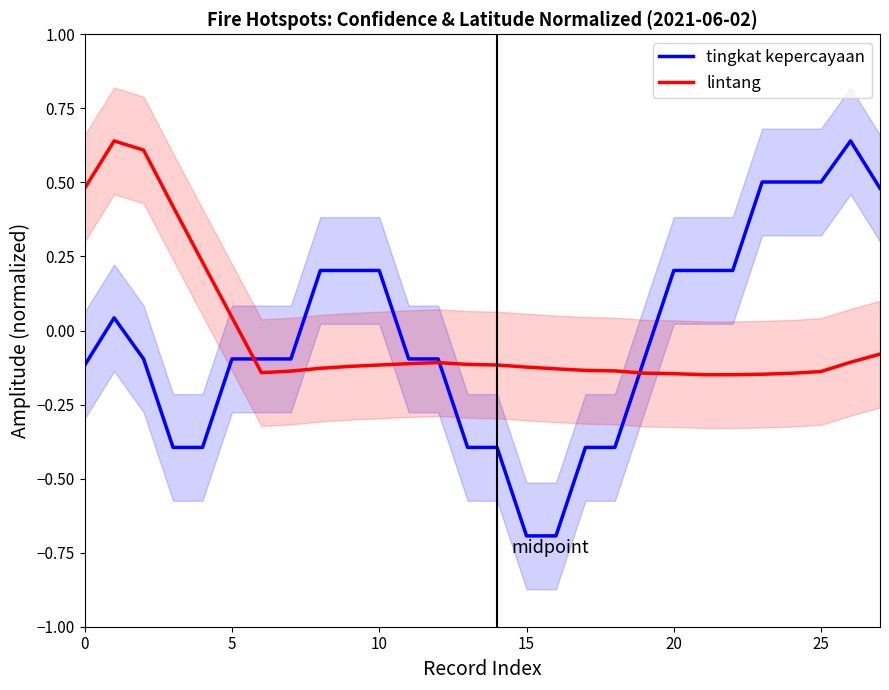

Which series has the largest range (max minus min)?

tingkat kepercayaan